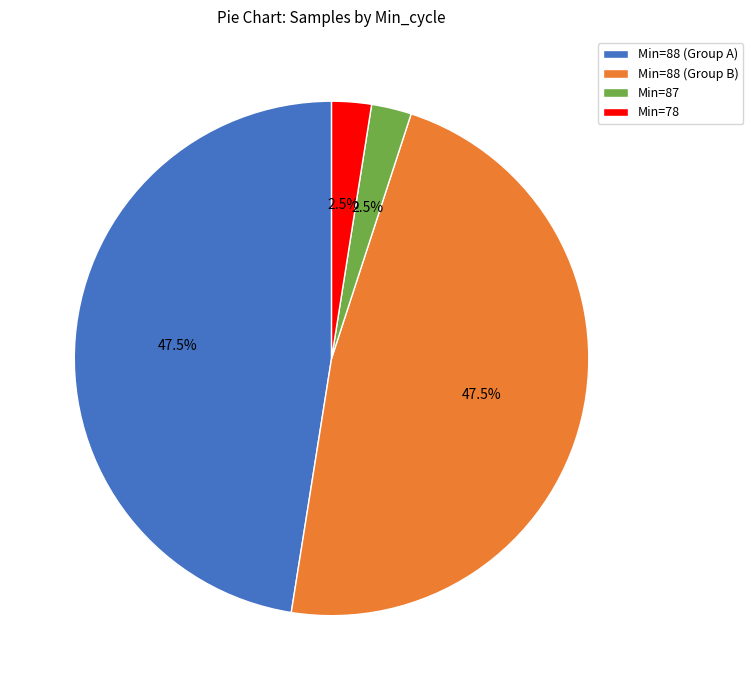

To the nearest percent, what is the average slice percentage?

25%